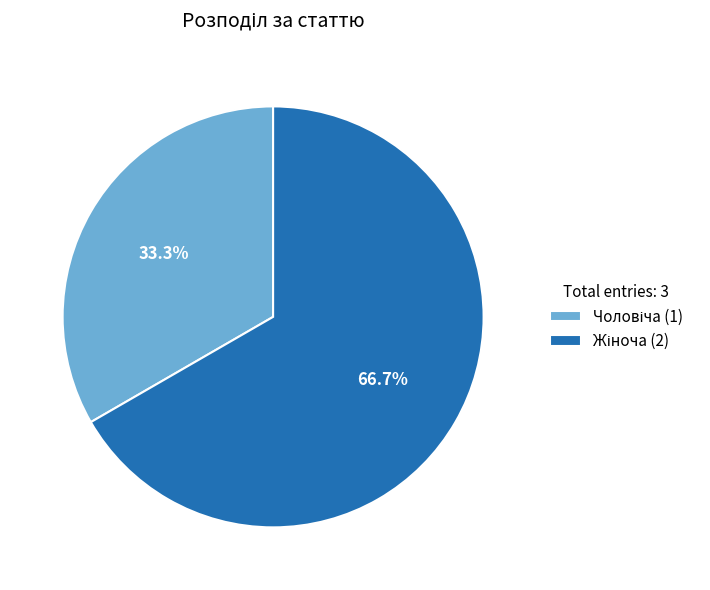

To the nearest percent, what is the difference between the largest and smallest slice percentages?

33%